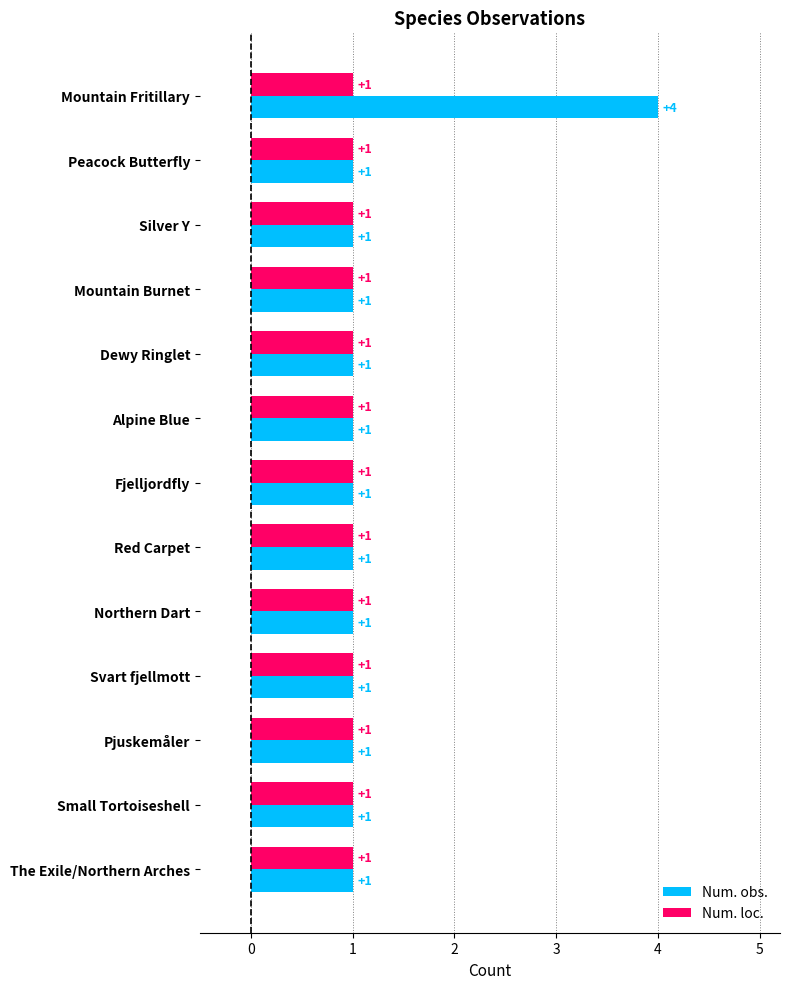

True or false: Num. obs. has a value of 2 at Small Tortoiseshell.

False